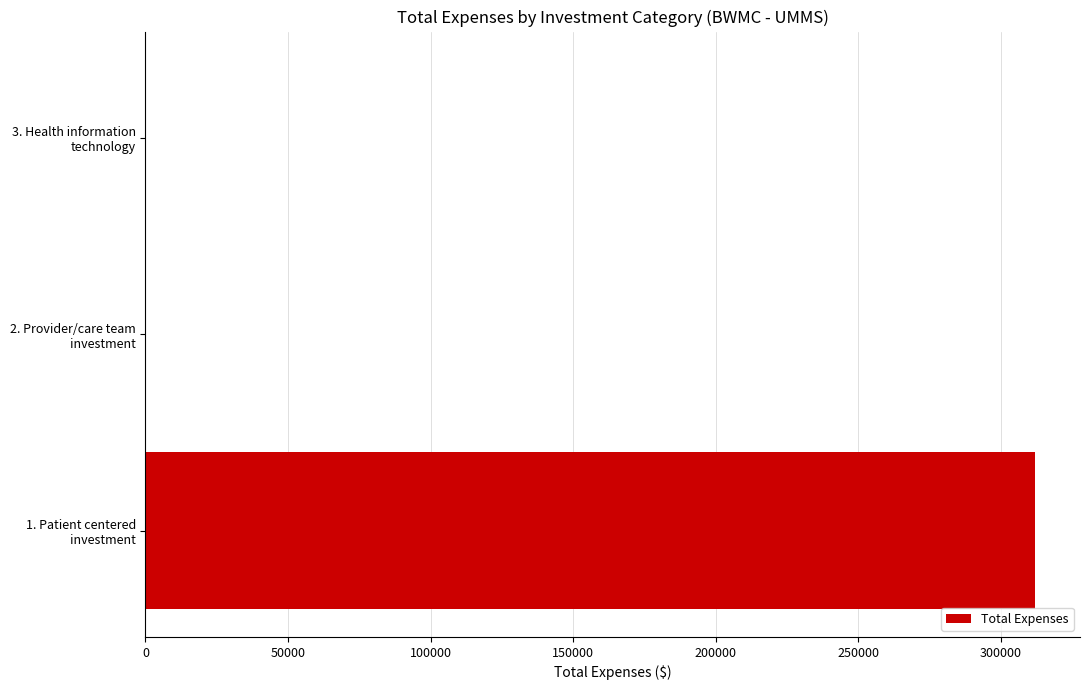

What is the greatest value displayed?

312135.5